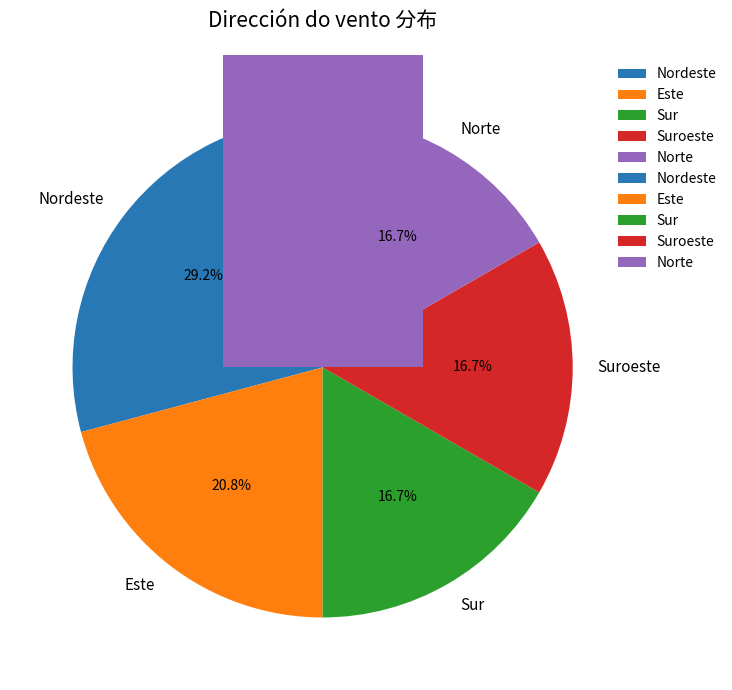

To the nearest percent, what is the difference between the Este and Sur slice percentages?

4%